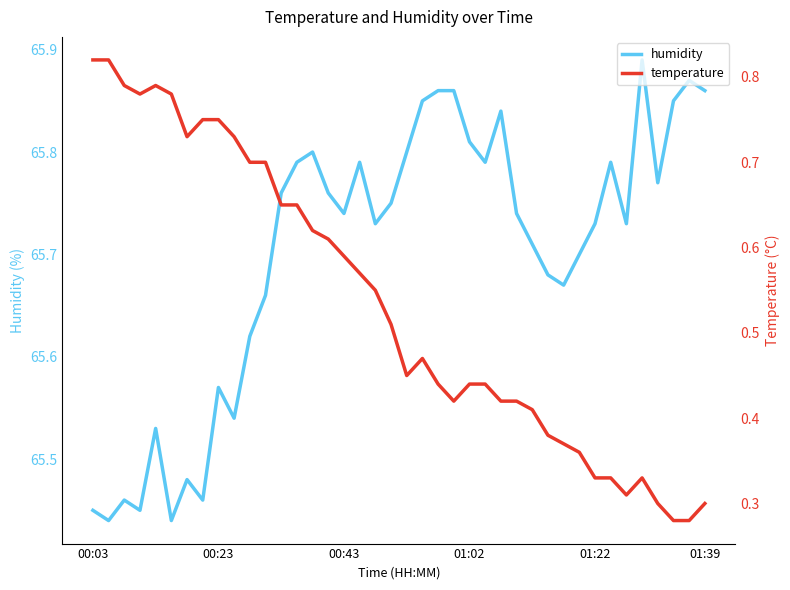

Does the chart have visible grid lines?

No